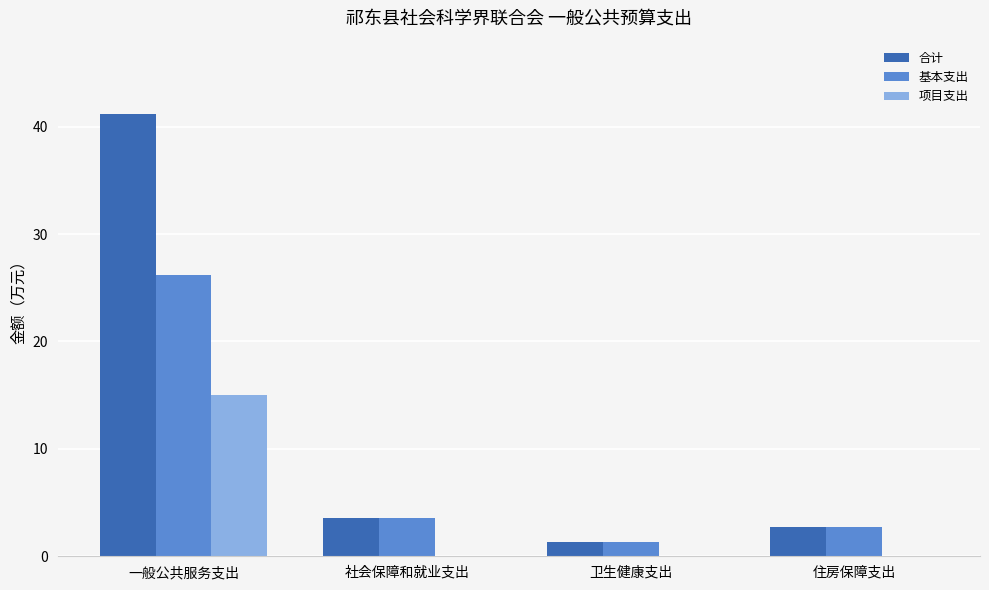

Which category has the highest value in the 基本支出 series?

一般公共服务支出